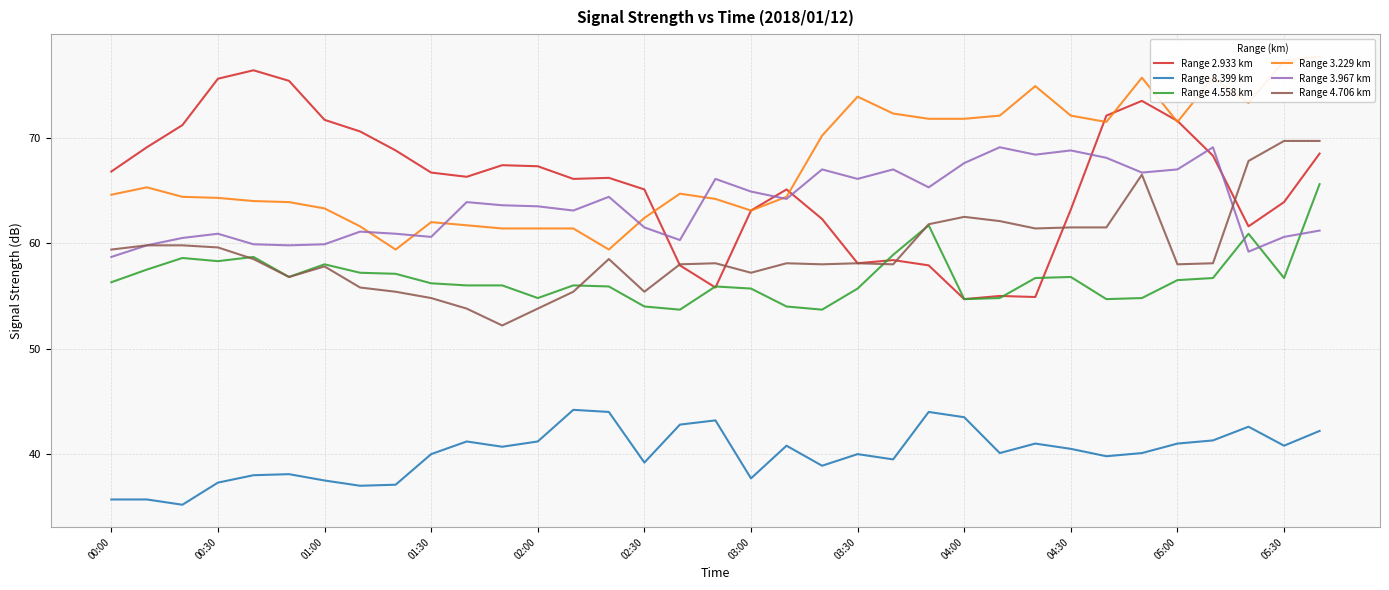

At which label does Range 3.967 km reach its peak?

25